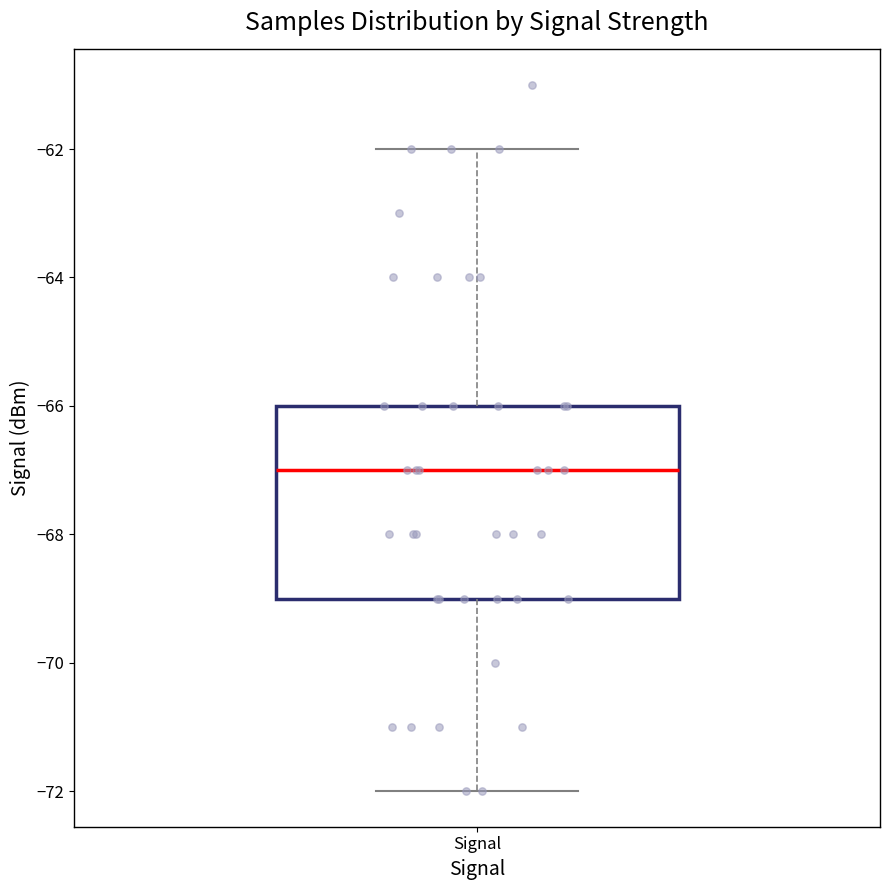

Read this box plot against the y-axis: the position of the median line, the range covered by the box, and the ends of both whiskers. The values are not printed on the chart, so give them approximately, as read against the axis.

median -67, box -69 to -66, whiskers -72 to -62